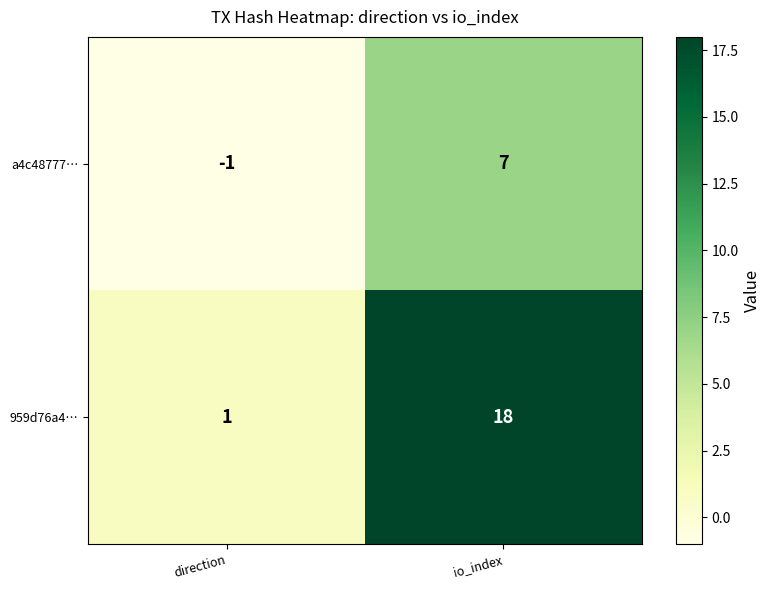

Rank the series at direction from lowest to highest value.

a4c48777…, 959d76a4…